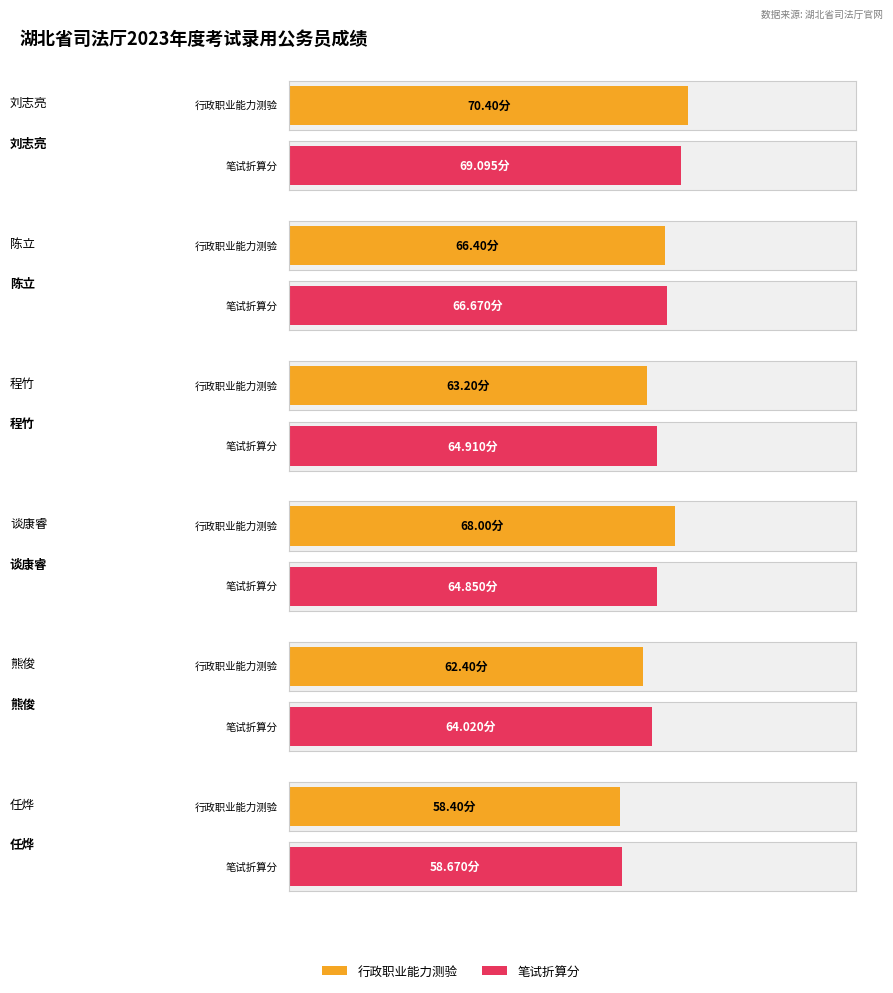

At which label is 行政职业能力测验 closest to 68?

谈康睿